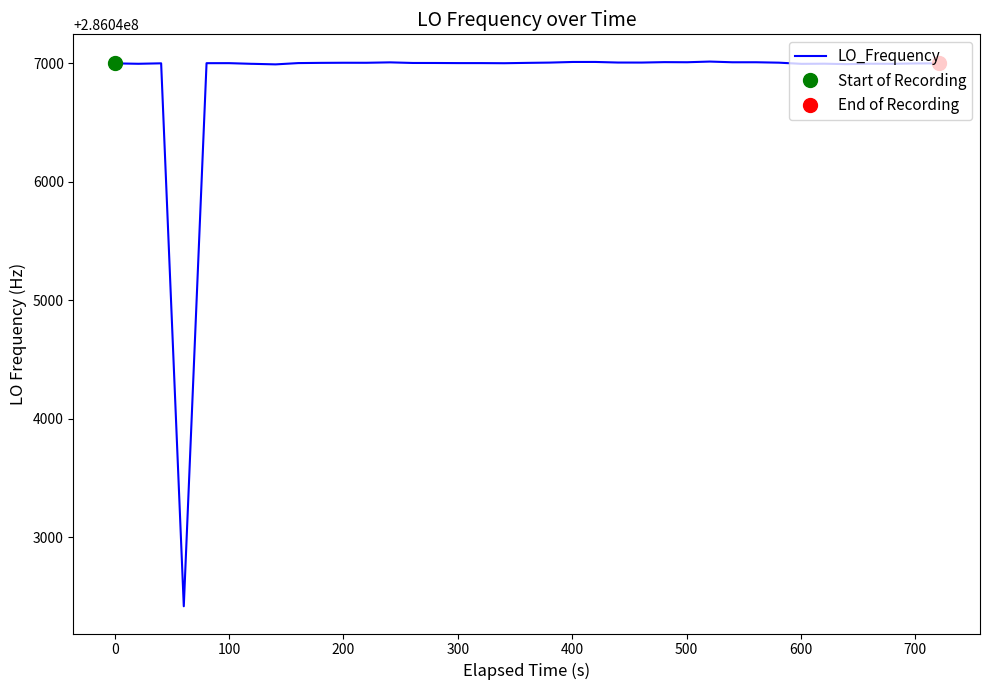

What is the highest value of the LO_Frequency series?

286047012.2